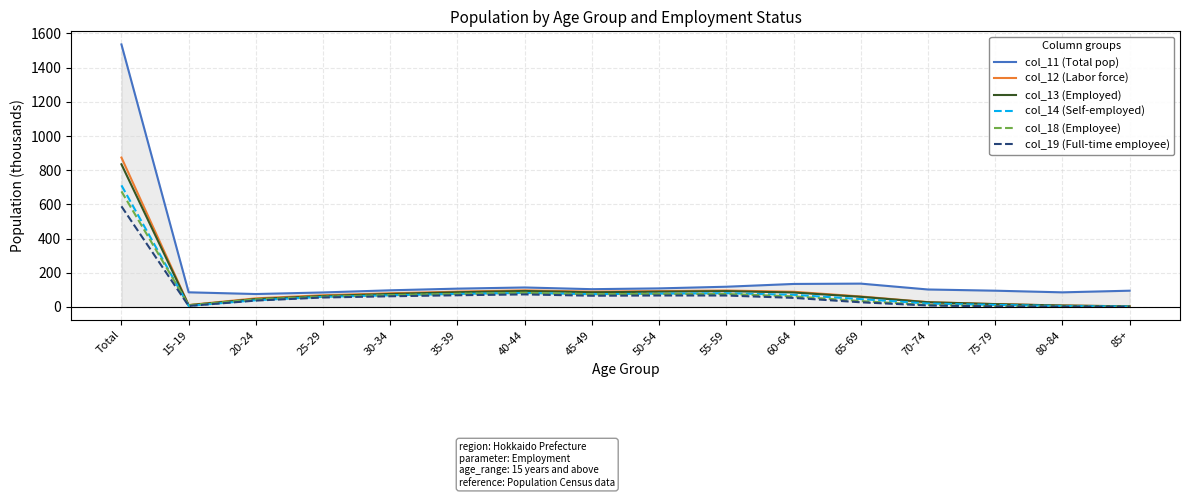

Is it true that col_12 (Labor force) equals 16.2 at 75-79?

True